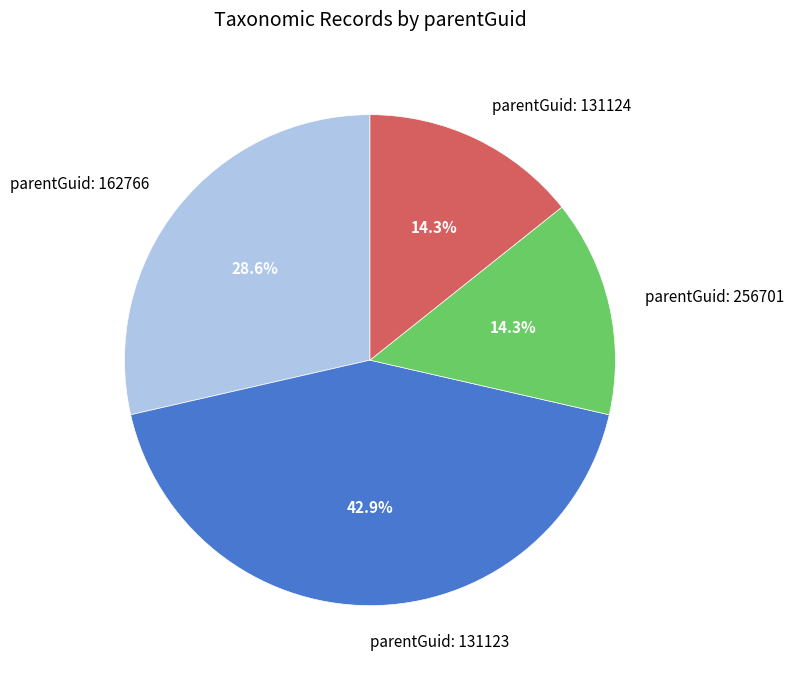

Does any single category account for the majority?

No